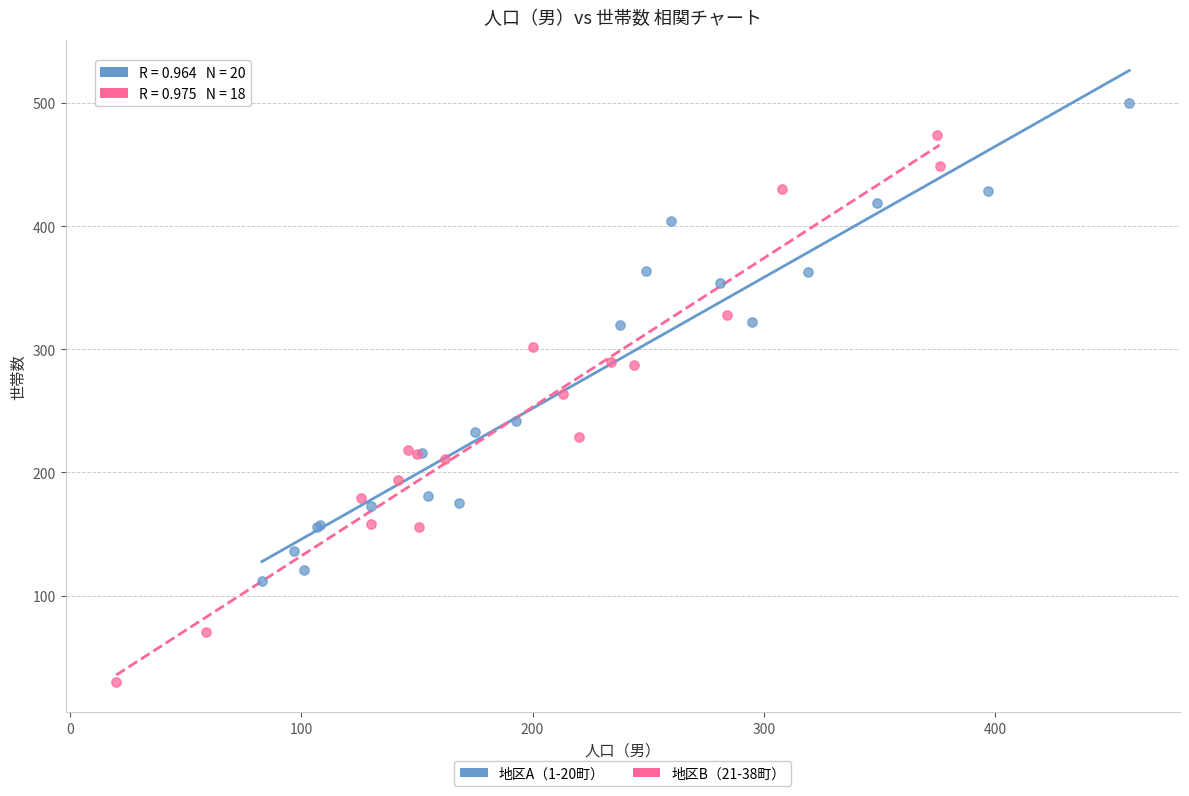

Which series has the widest spread of Y values?

地区B（21-38町）